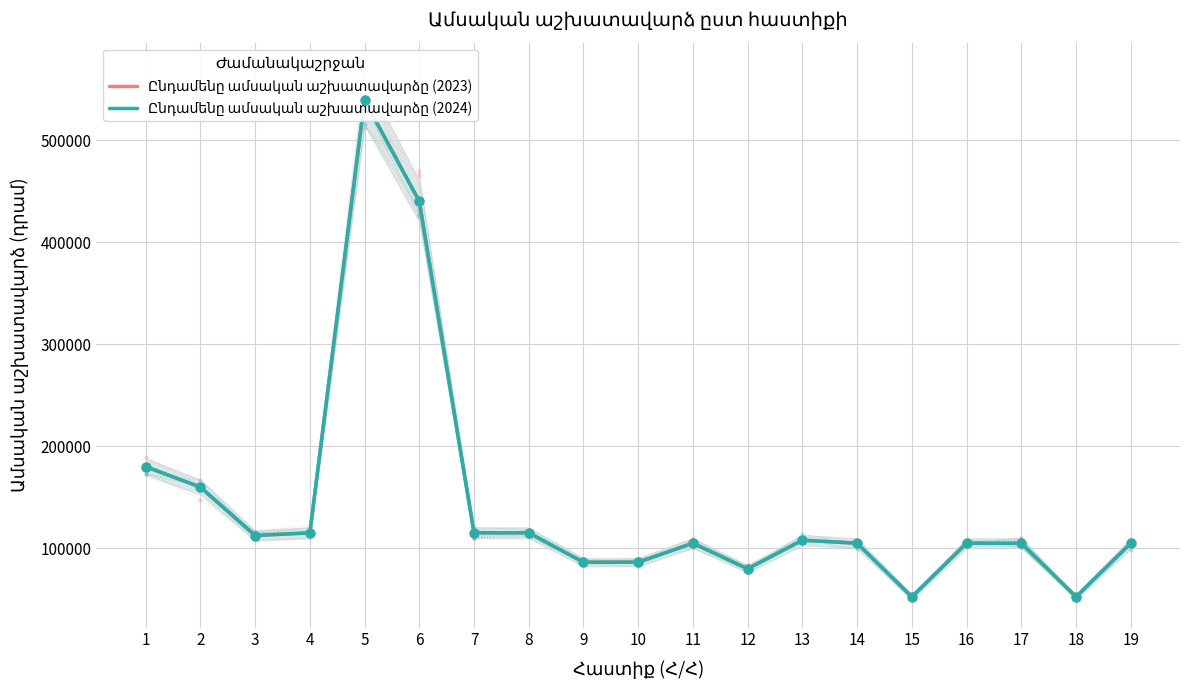

Which series has the widest spread of Y values?

Ընդամենը ամսական աշխատավարձը (2023)